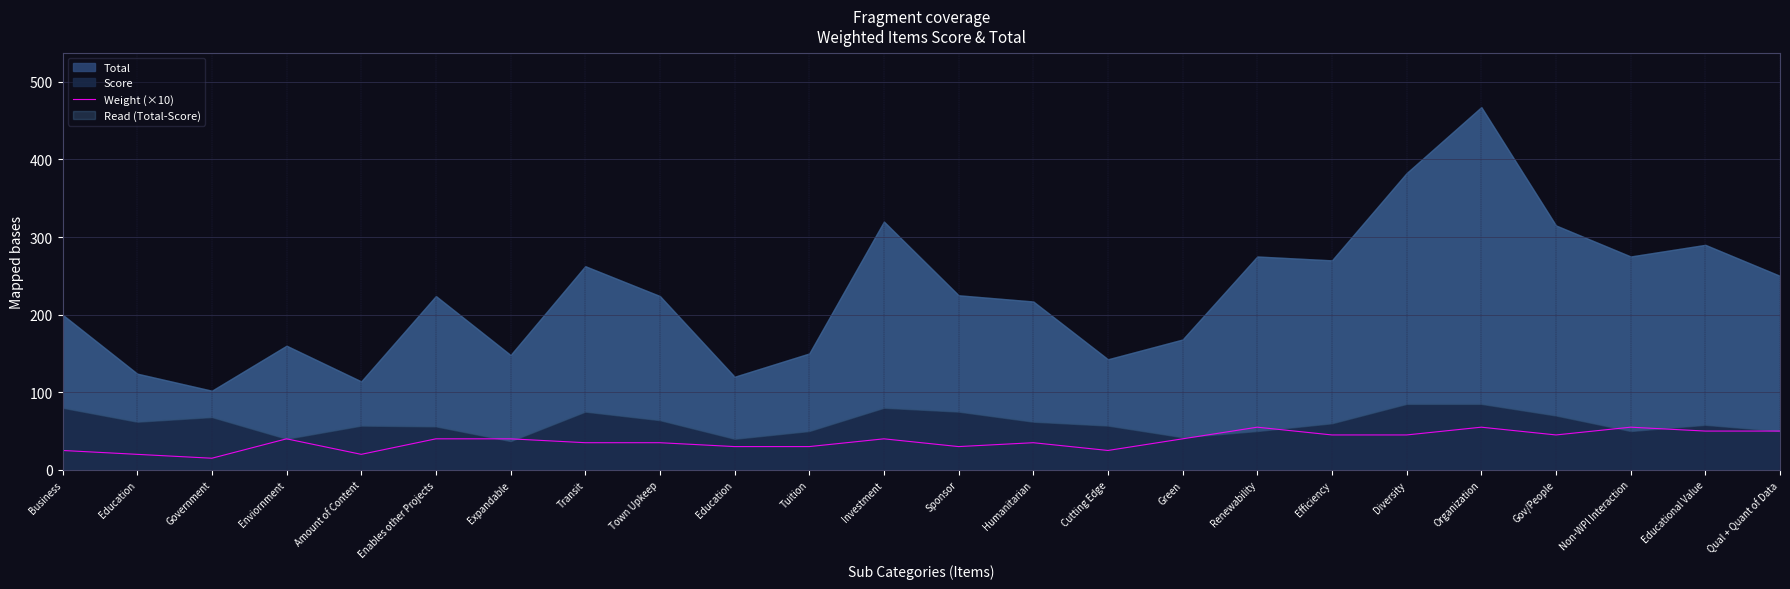

Count the number of values greater than 40.

8